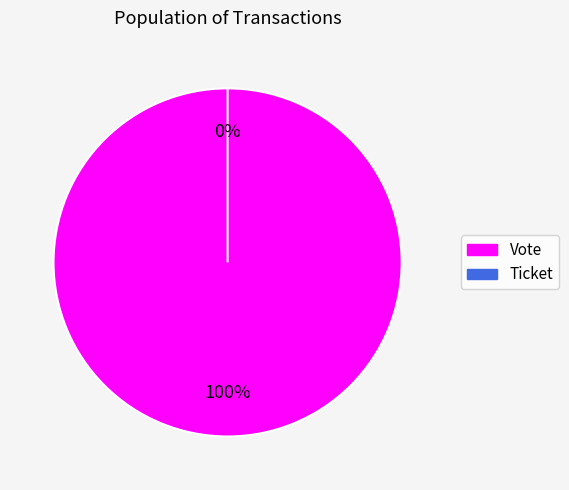

How many segments does this pie chart have?

2